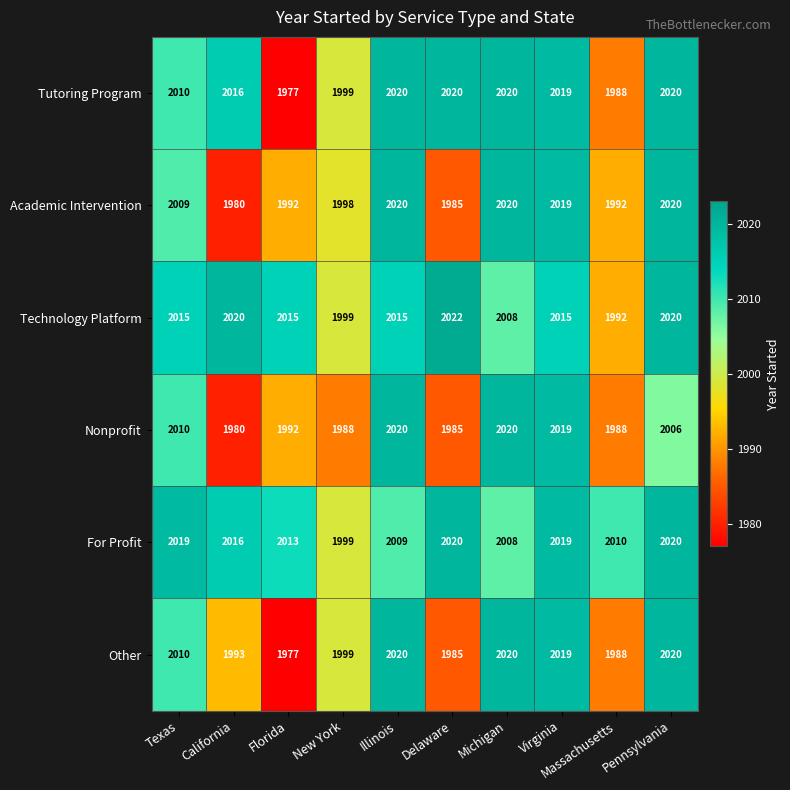

What is the difference between the second highest and second lowest values in the For Profit series?

12